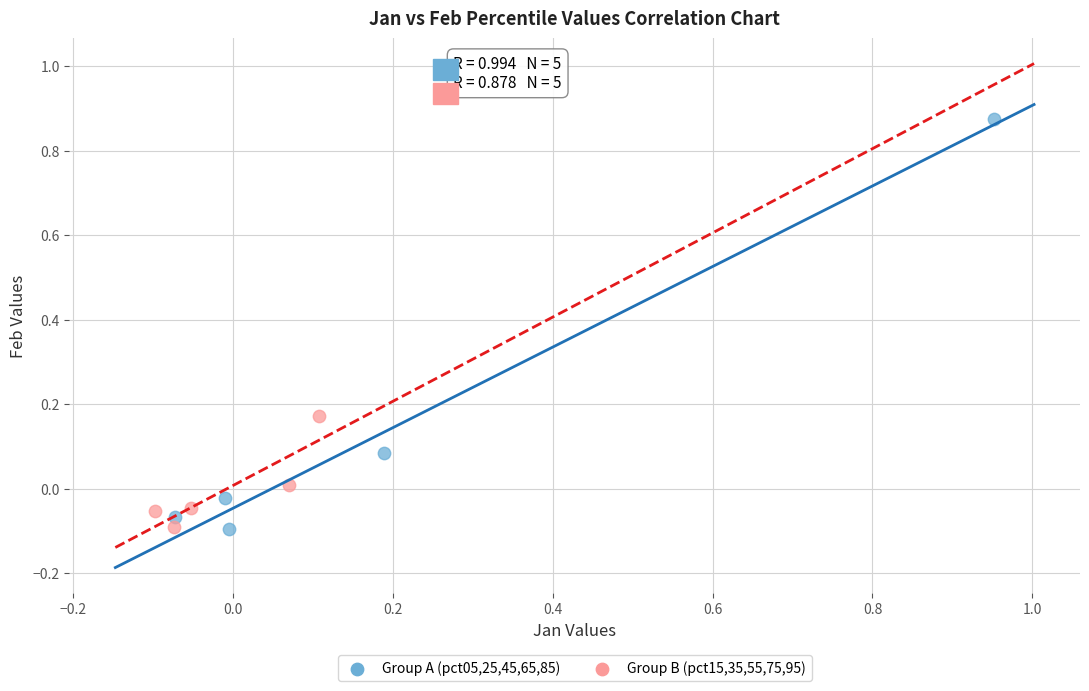

Which series has the widest spread of Y values?

Group A (pct05,25,45,65,85)